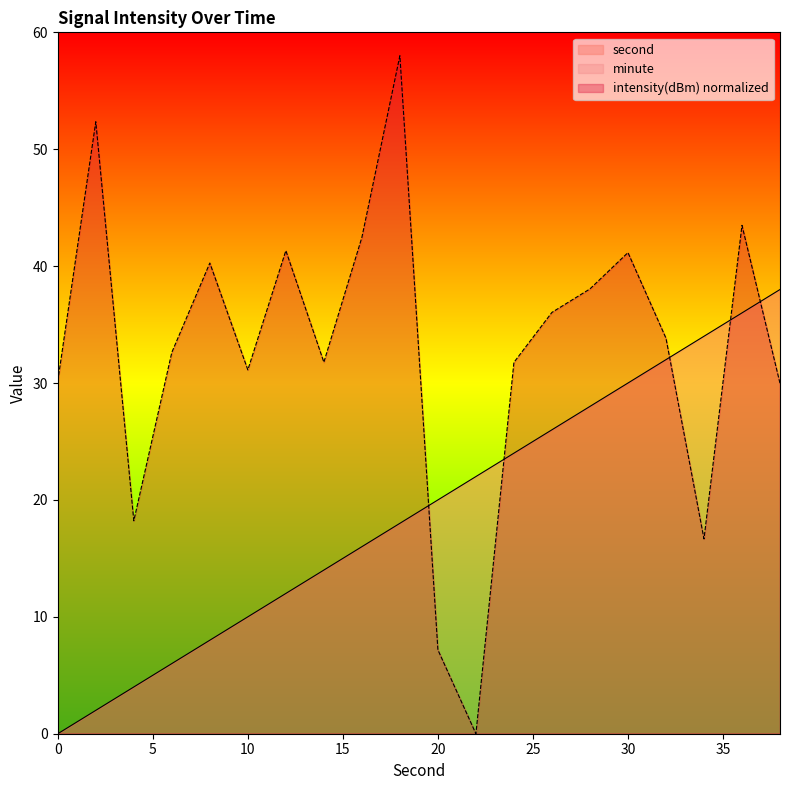

Reading right to left, what are all the values shown in this chart?

second: 38=38.0	36=36.0	34=34.0	32=32.0	30=30.0	28=28.0	26=26.0	24=24.0	22=22.0	20=20.0	18=18.0	16=16.0	14=14.0	12=12.0	10=10.0	8=8.0	6=6.0	4=4.0	2=2.0	0=0.0
intensity(dBm): 38=30.0	36=43.5	34=16.7	32=33.8	30=41.2	28=38.0	26=36.0	24=31.8	22=0.0	20=7.2	18=58.0	16=42.5	14=31.8	12=41.3	10=31.1	8=40.3	6=32.6	4=18.2	2=52.4	0=30.2